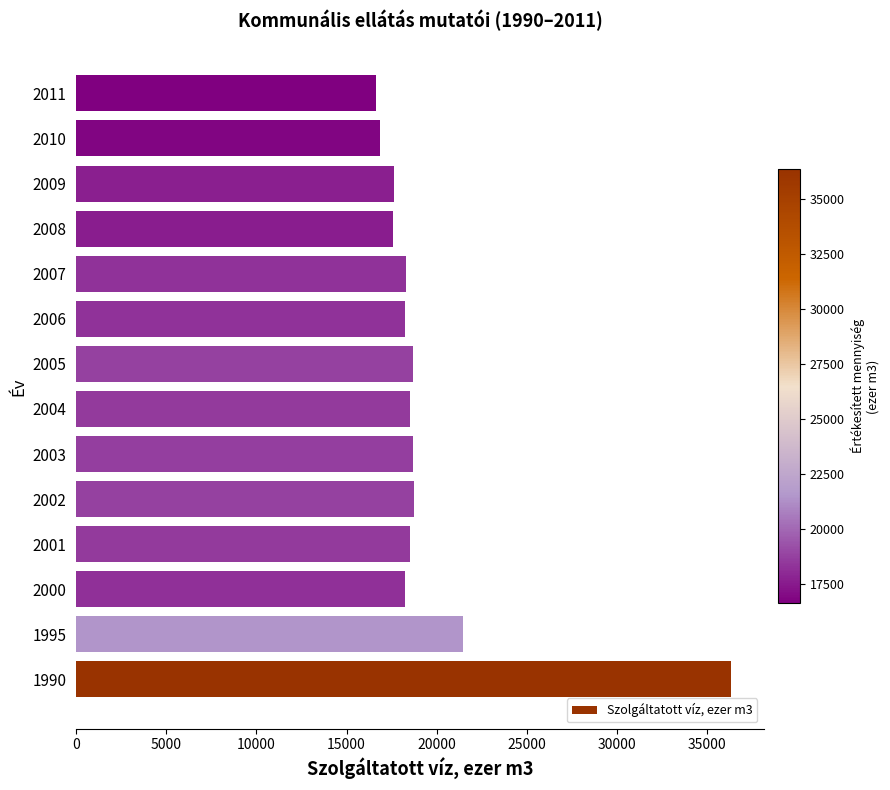

At which label is the value closest to 26480?

1995